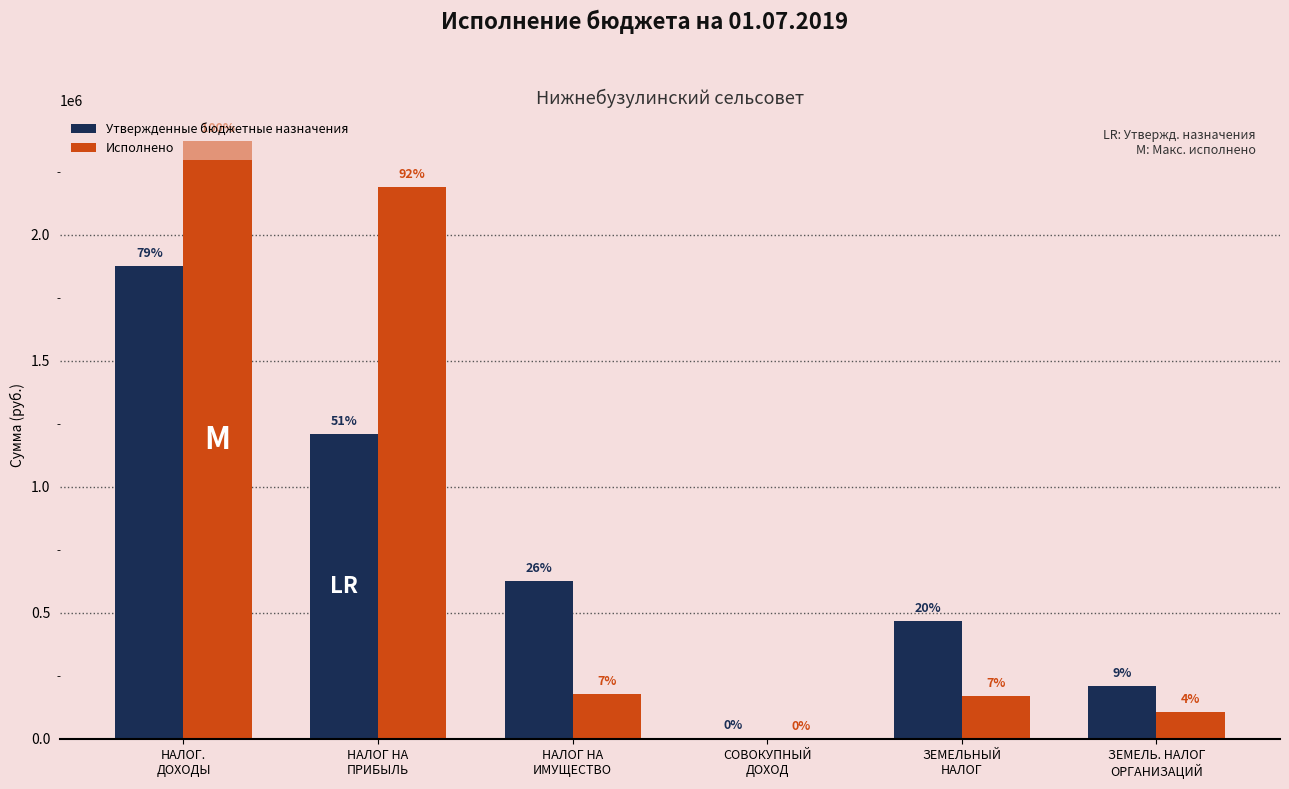

What is the difference between the highest and lowest values at ЗЕМЕЛЬ. НАЛОГ
ОРГАНИЗАЦИЙ?

106148.2